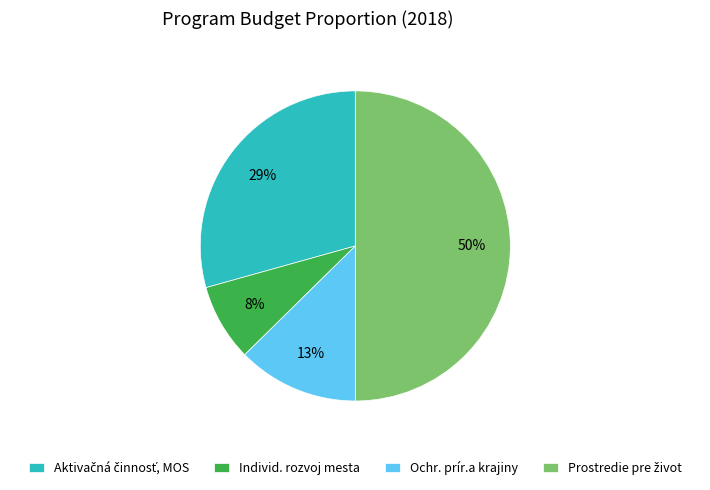

To the nearest percent, what is the difference between the Individ. rozvoj mesta and Ochr. prír.a krajiny slice percentages?

5%